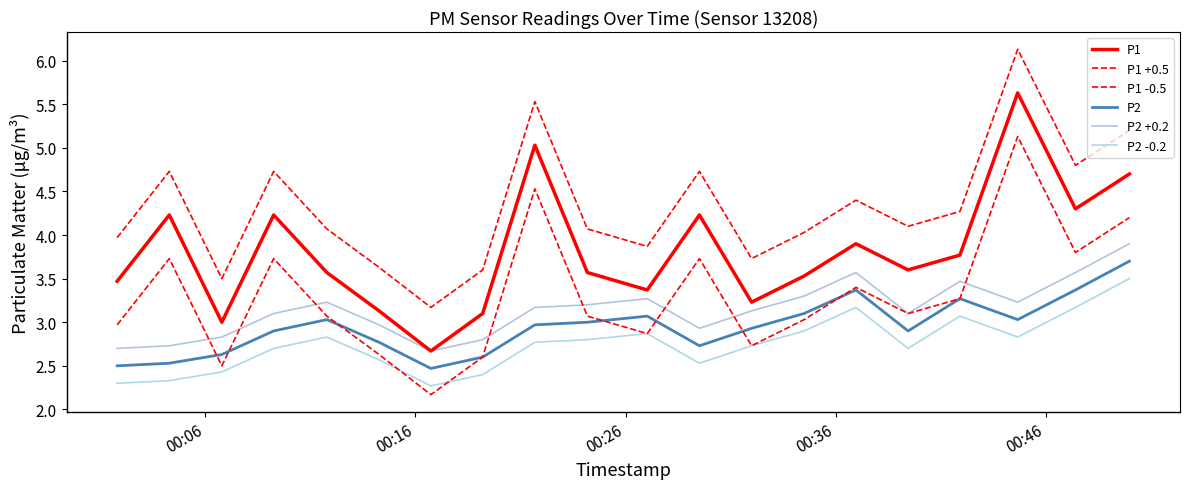

How many lines are shown in the chart?

6